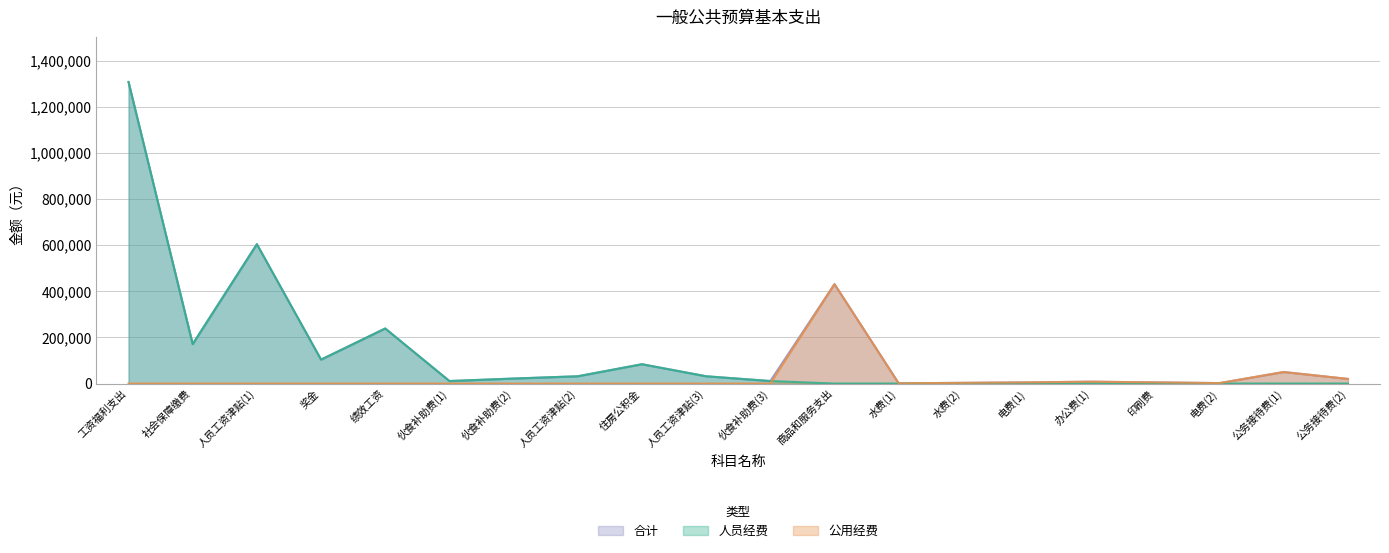

How many values in 人员经费 are above zero?

11